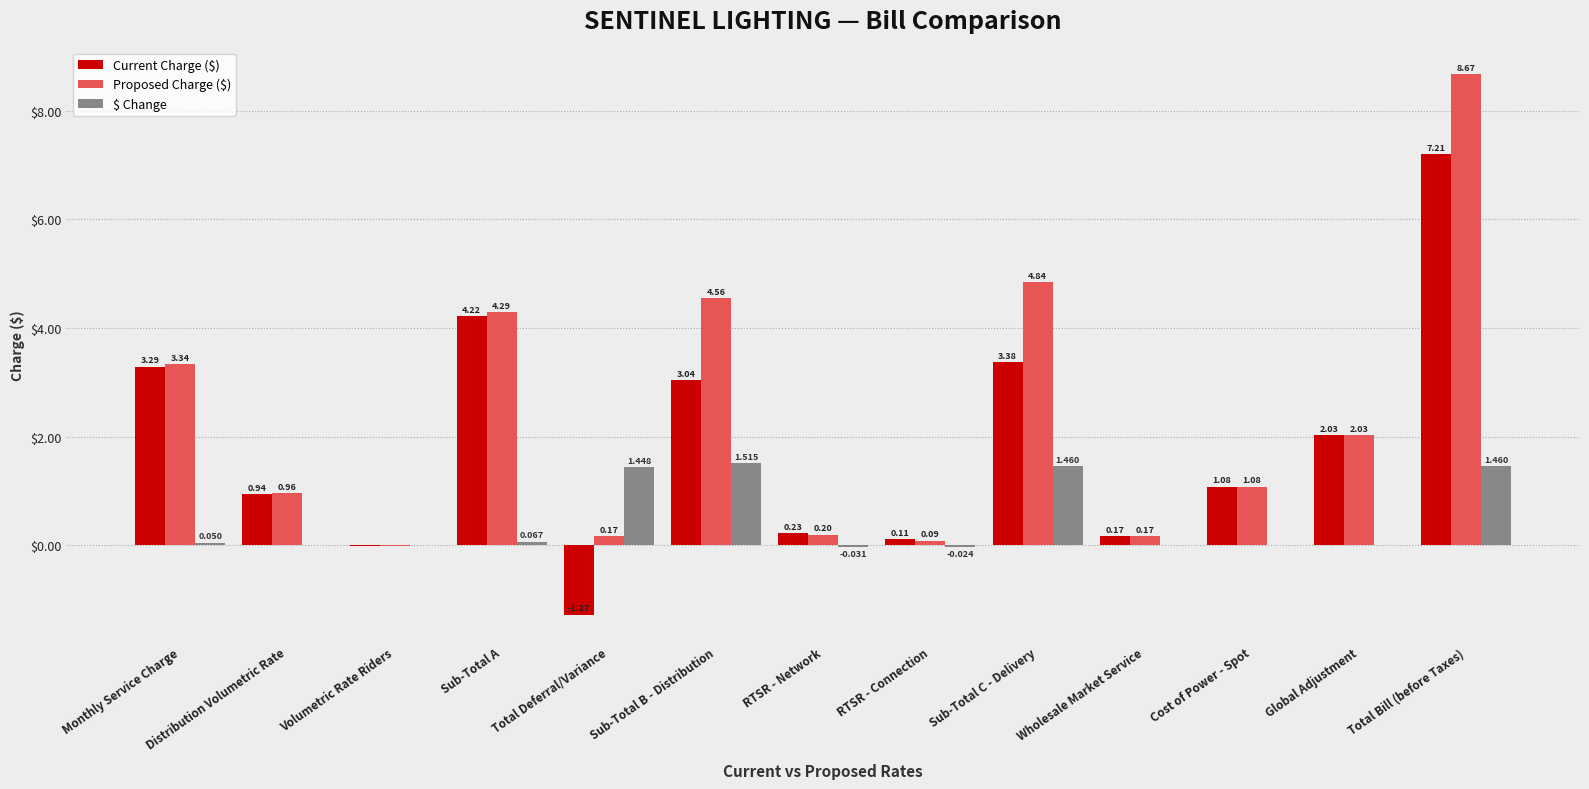

At which label is Current Charge ($) closest to 2?

Global Adjustment